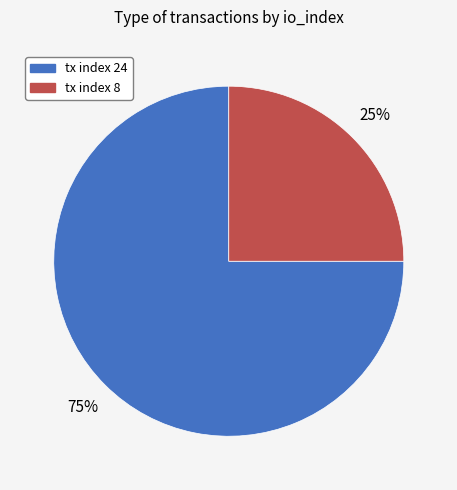

To the nearest percent, what is the difference between the largest and smallest slice percentages?

50%